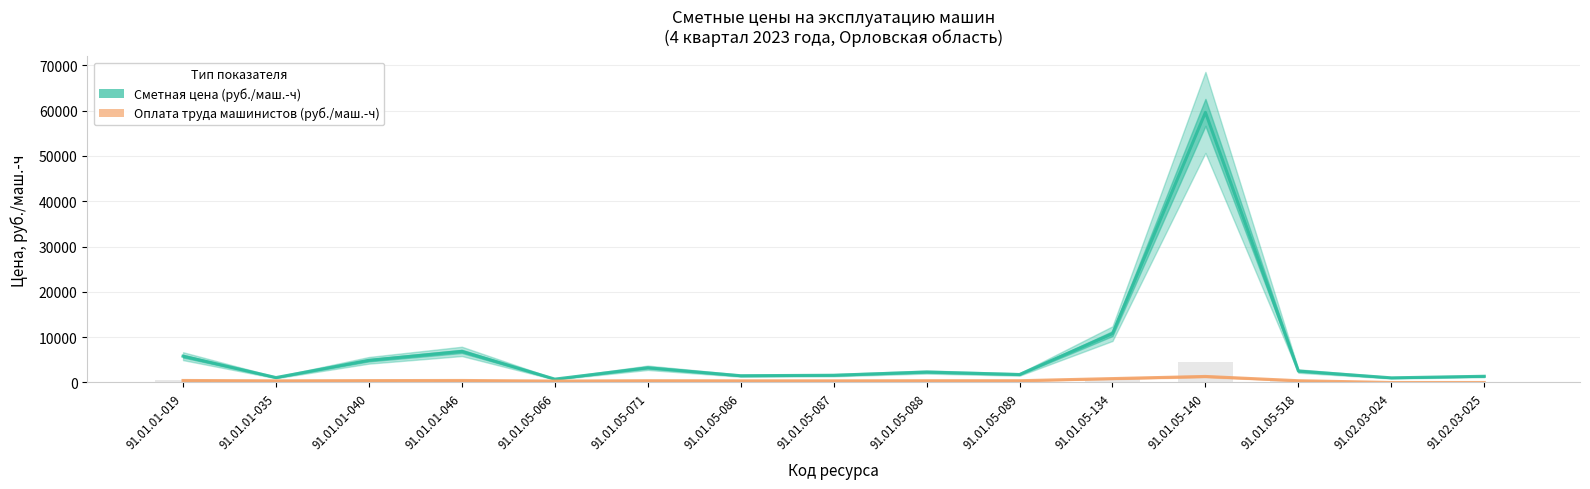

What is the label of the 7th bar from the right?

91.01.05-088